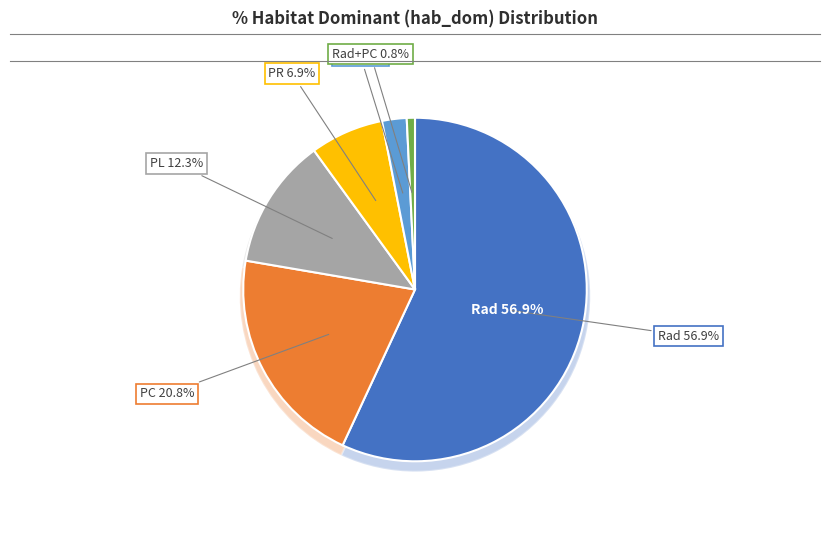

Which slice is the smallest?

Rad+PC